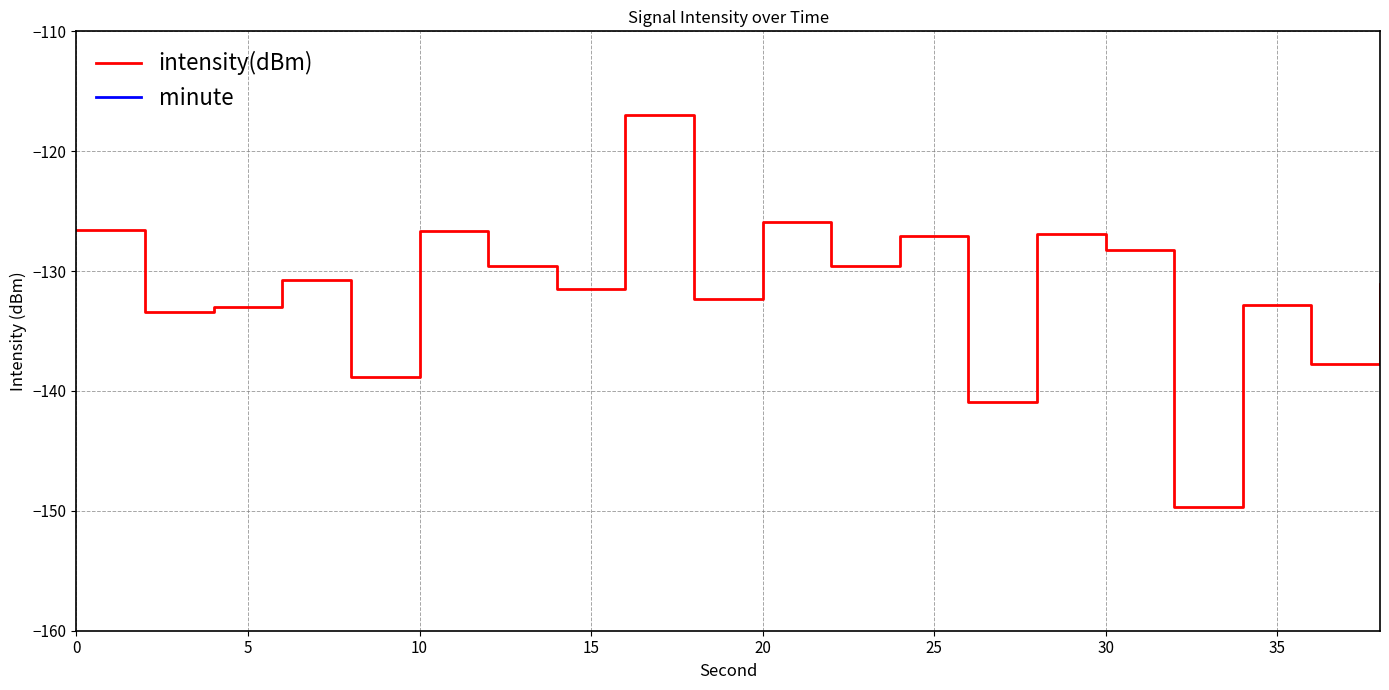

What is the maximum value for intensity(dBm)?

-117.0